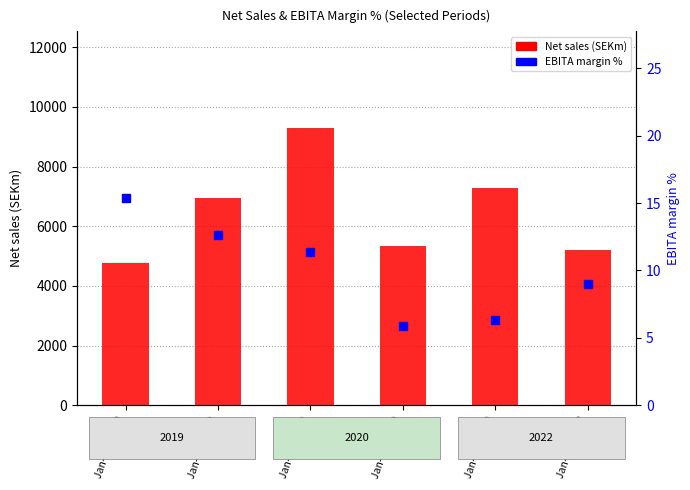

Which series contains the lowest Y value?

EBITA margin %